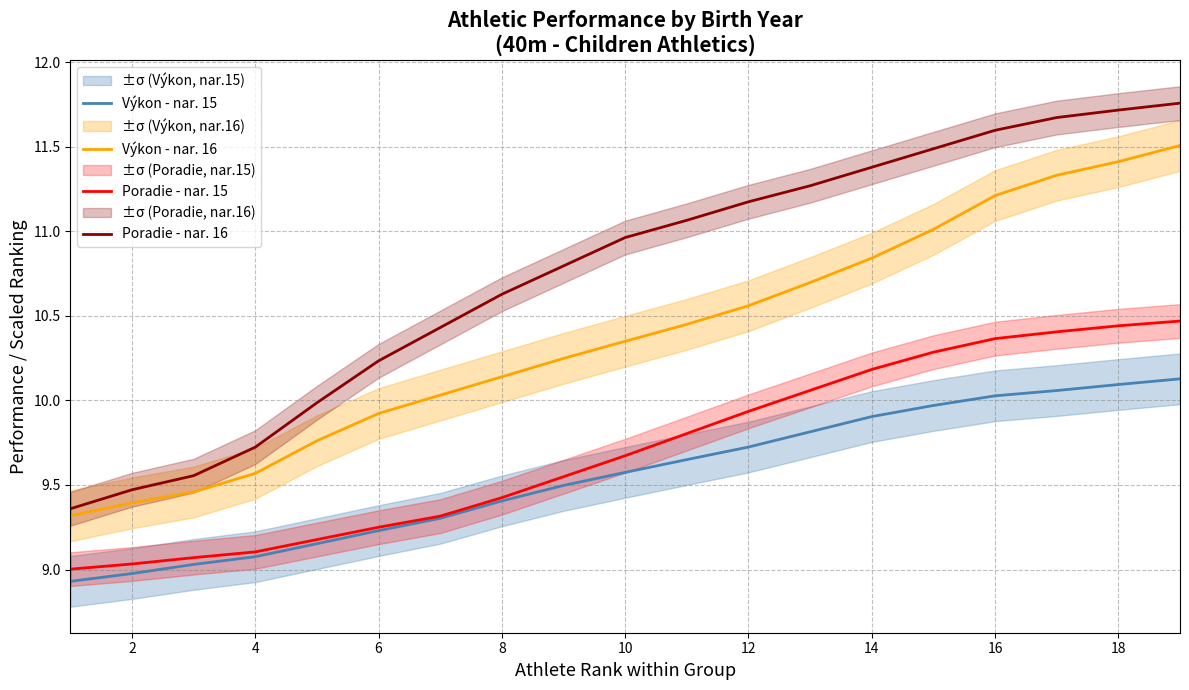

True or false: Výkon - nar. 15 and Výkon - nar. 16 intersect in this chart.

False